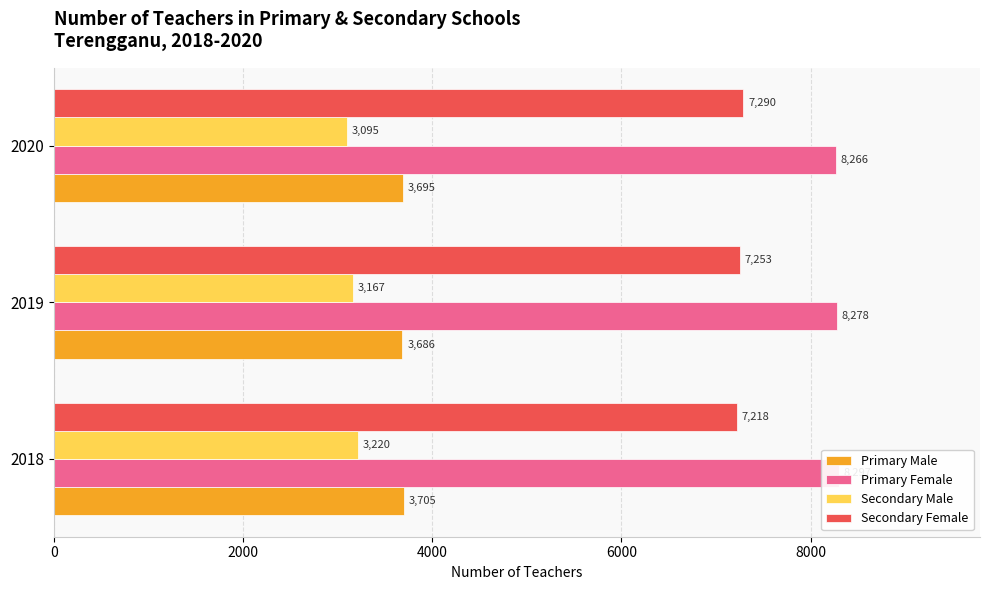

Between 2020 and 2019, which is larger?

2020